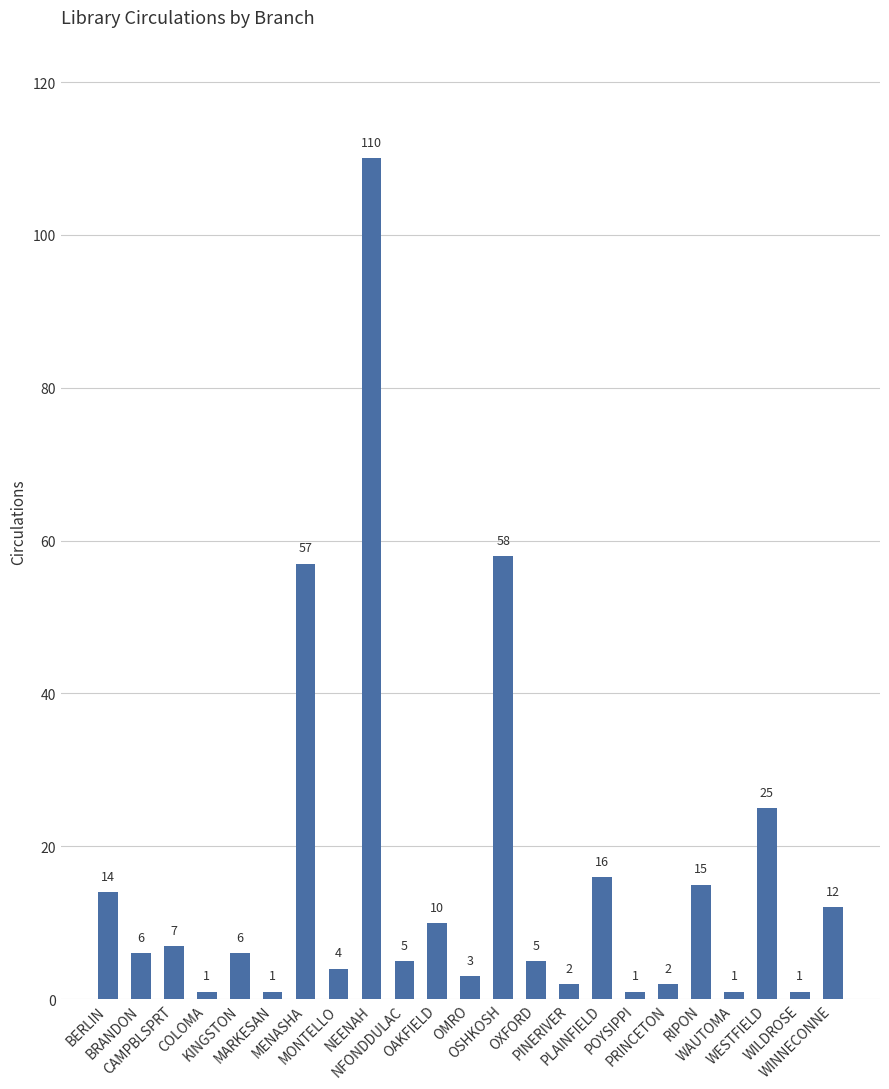

True or false: the data shows 12 at CAMPBLSPRT.

False